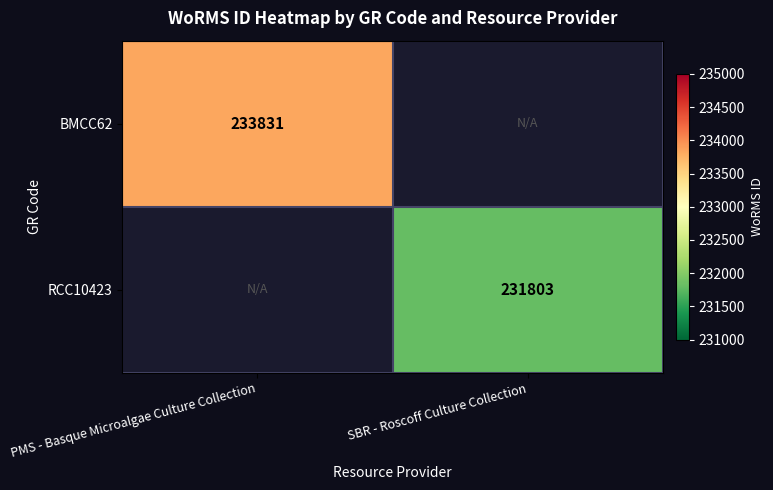

Is the value of BMCC62 at PMS - Basque Microalgae Culture Collection greater than the value of RCC10423 at SBR - Roscoff Culture Collection?

Yes